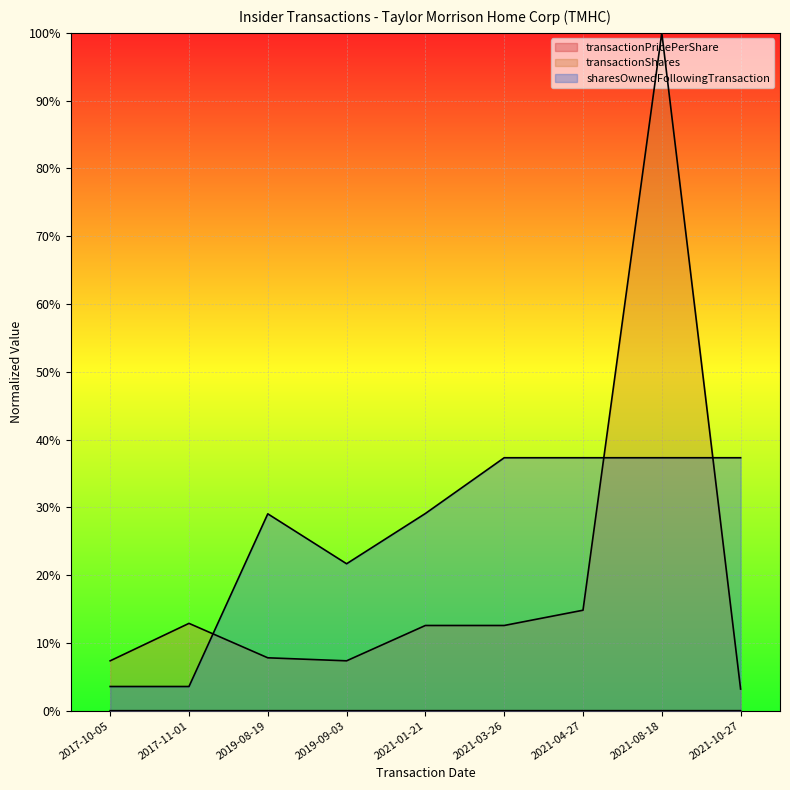

Which label corresponds to the largest value in the chart?

2021-08-18